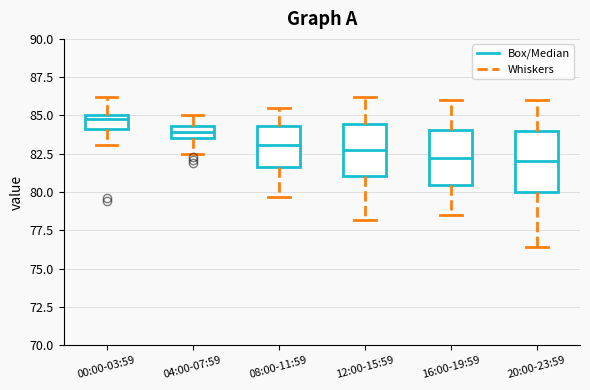

Where does the median line of the box for 20:00-23:59 sit on the y-axis? The values are not printed on the chart, so give them approximately, as read against the axis.

82.0